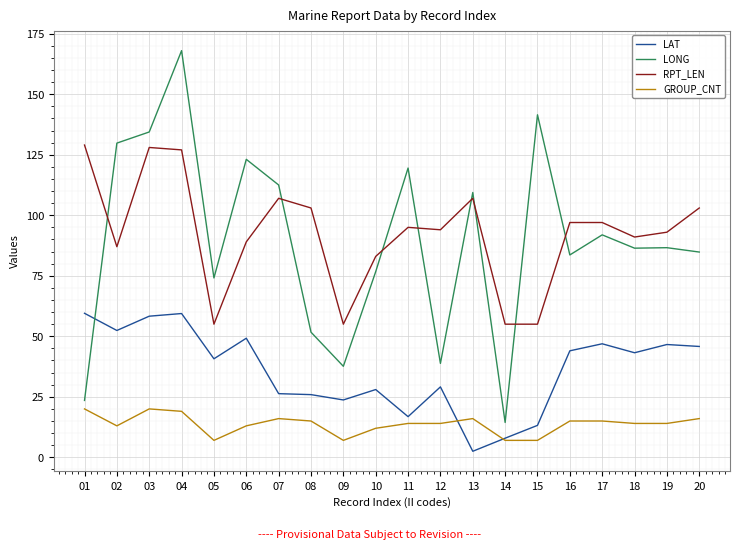

Rank the series at 12 from highest to lowest value.

RPT_LEN, LONG, LAT, GROUP_CNT